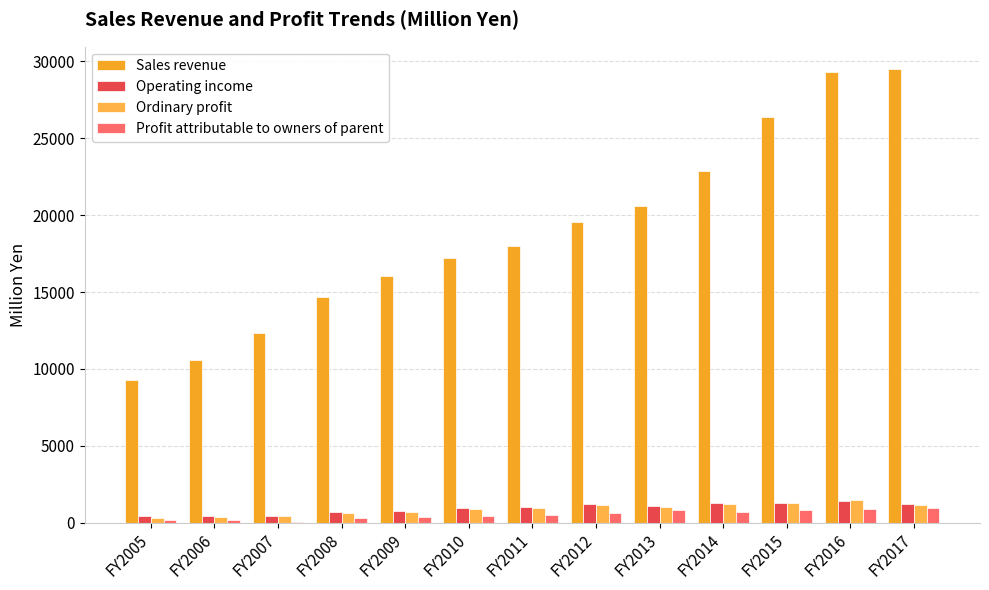

Rank the categories by Operating income value from lowest to highest.

FY2005, FY2006, FY2007, FY2008, FY2009, FY2010, FY2011, FY2013, FY2017, FY2012, FY2014, FY2015, FY2016